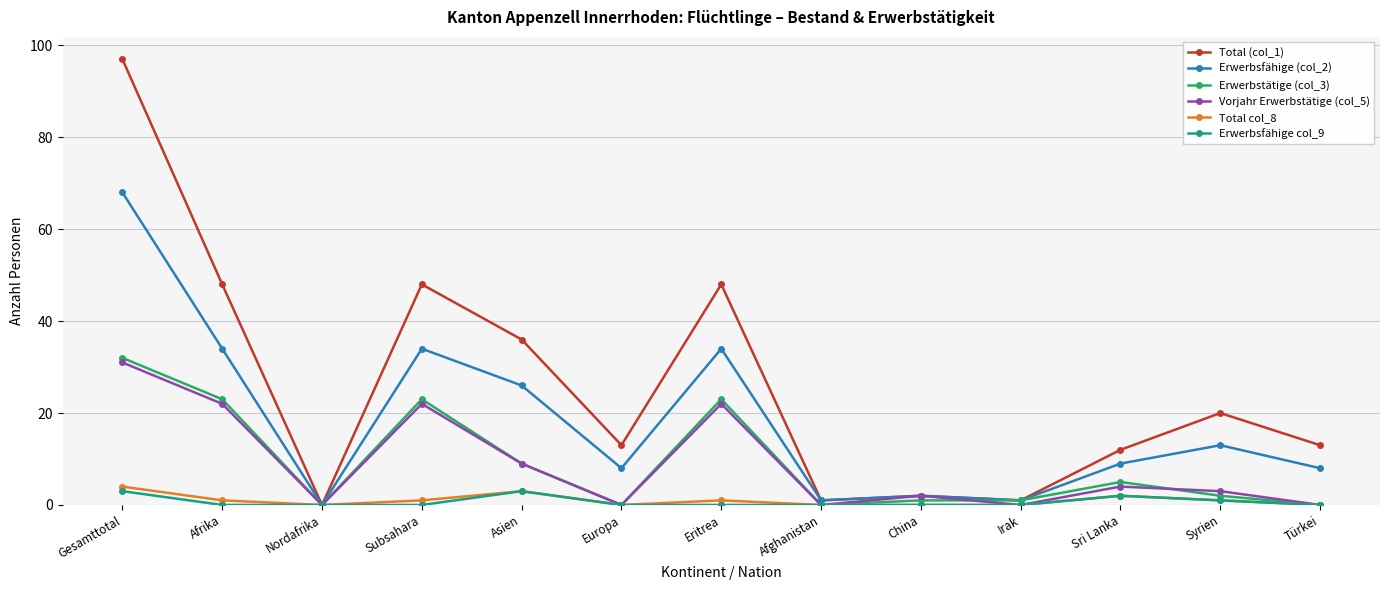

At how many categories does at least one series exceed 72?

1